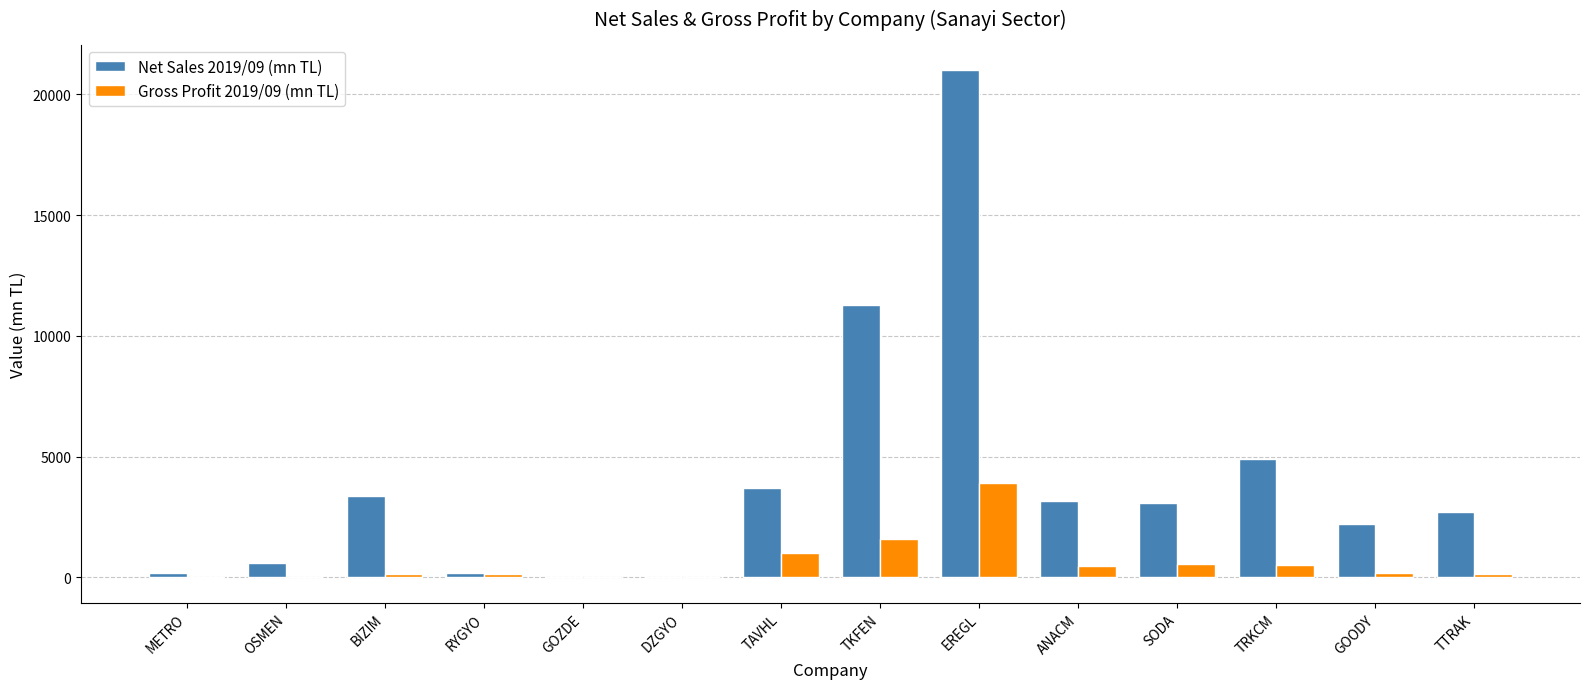

Count the number of data series in this chart.

2